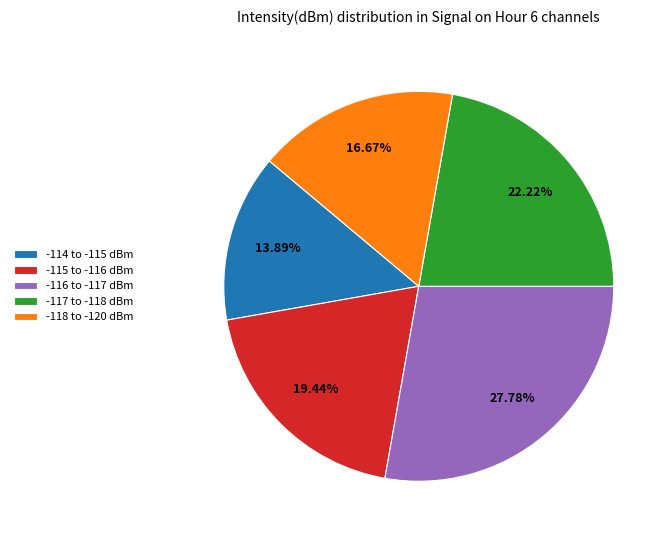

Do -117 to -118 dBm and -114 to -115 dBm together represent more than half of the pie?

No